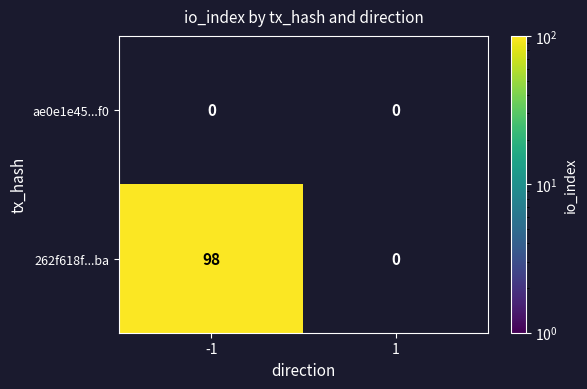

How many values in the 262f618f7168265887d6967242738e6e52cd5ba series are below 98?

1